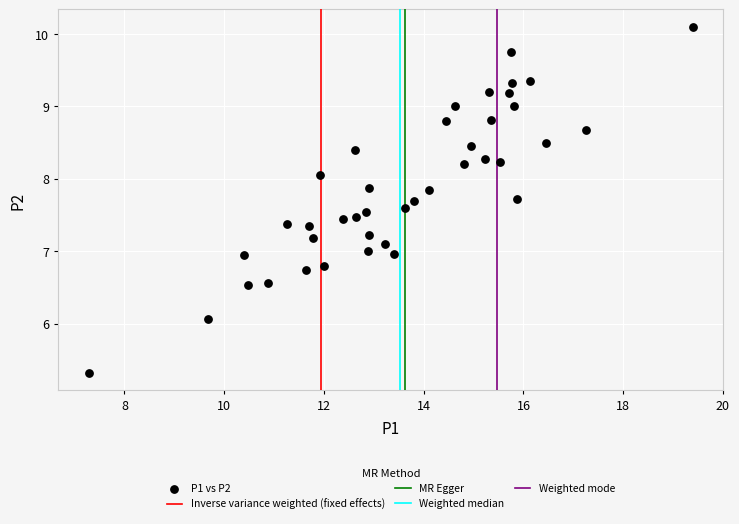

What is the range of X values (max minus min)?

12.1